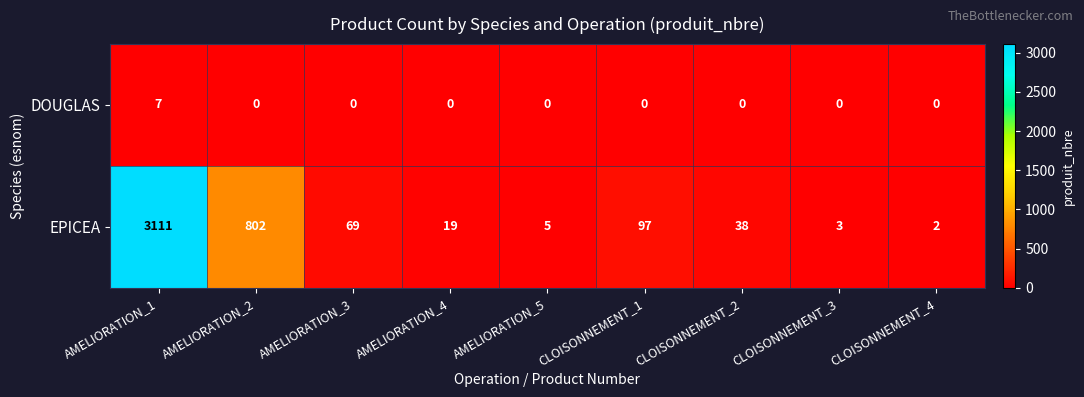

How many values in the EPICEA series are below 38?

4